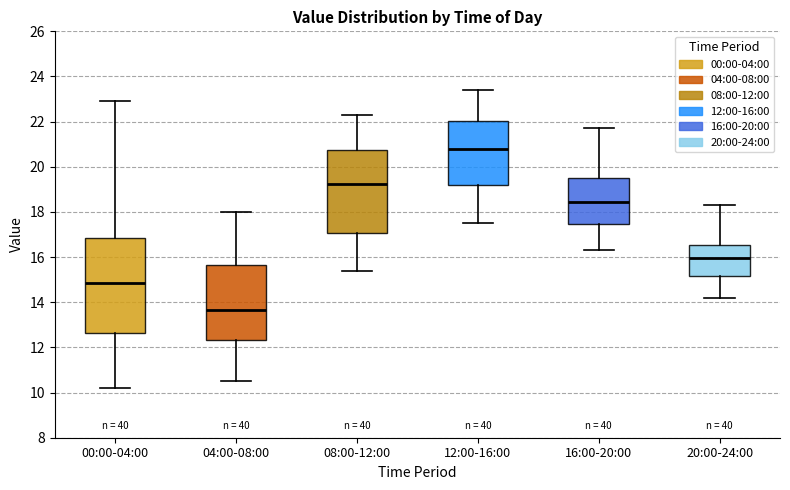

Comparing the boxes themselves (not the whiskers), which one is the tallest?

00:00-04:00